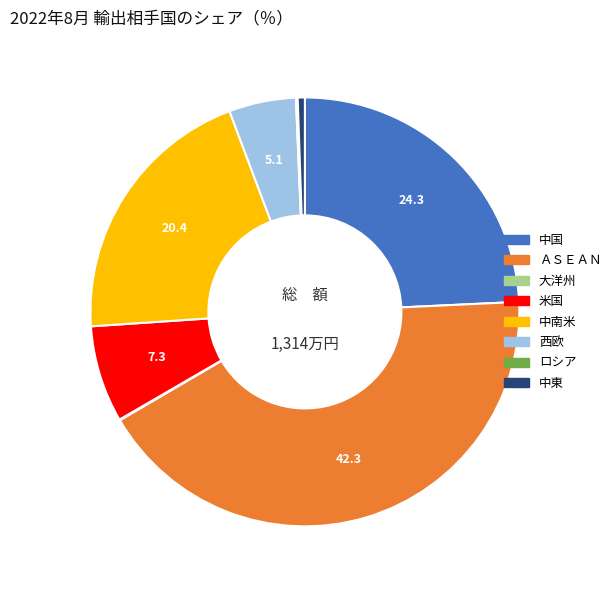

Is the sum of 中東 and 西欧 greater than half?

No